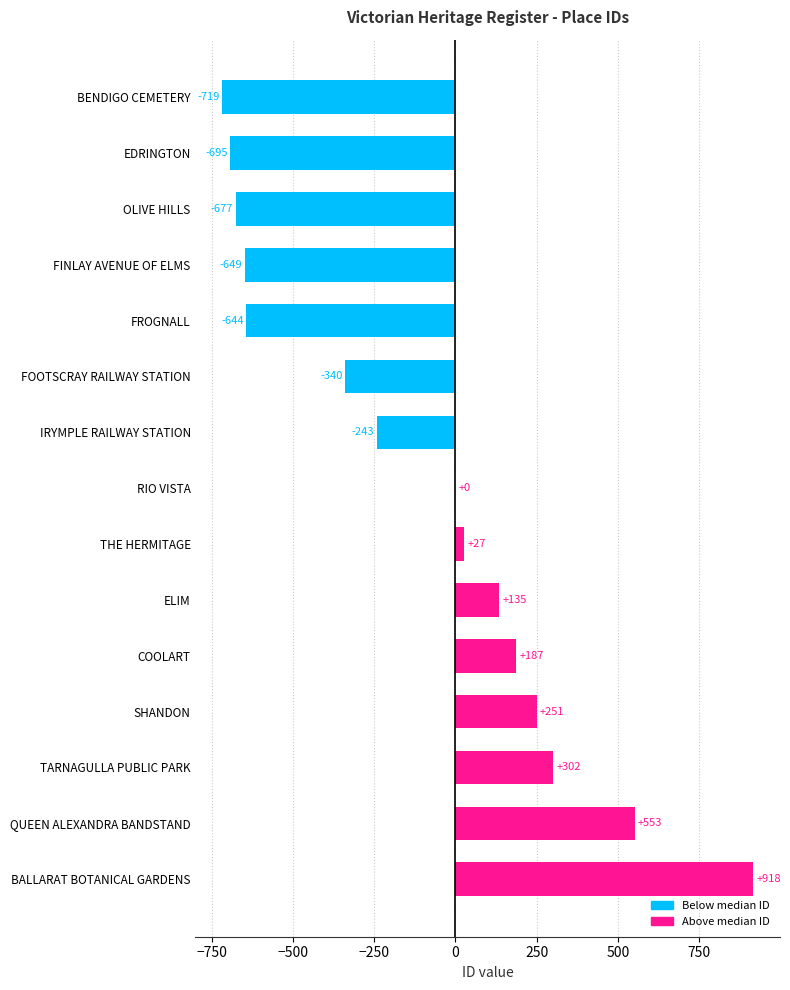

Reading bottom to top, list all the values displayed in this chart.

BALLARAT BOTANICAL GARDENS=918	QUEEN ALEXANDRA BANDSTAND=553	TARNAGULLA PUBLIC PARK=302	SHANDON=251	COOLART=187	ELIM=135	THE HERMITAGE=27	RIO VISTA=0	IRYMPLE RAILWAY STATION=-243	FOOTSCRAY RAILWAY STATION=-340	FROGNALL=-644	FINLAY AVENUE OF ELMS=-649	OLIVE HILLS=-677	EDRINGTON=-695	BENDIGO CEMETERY=-719